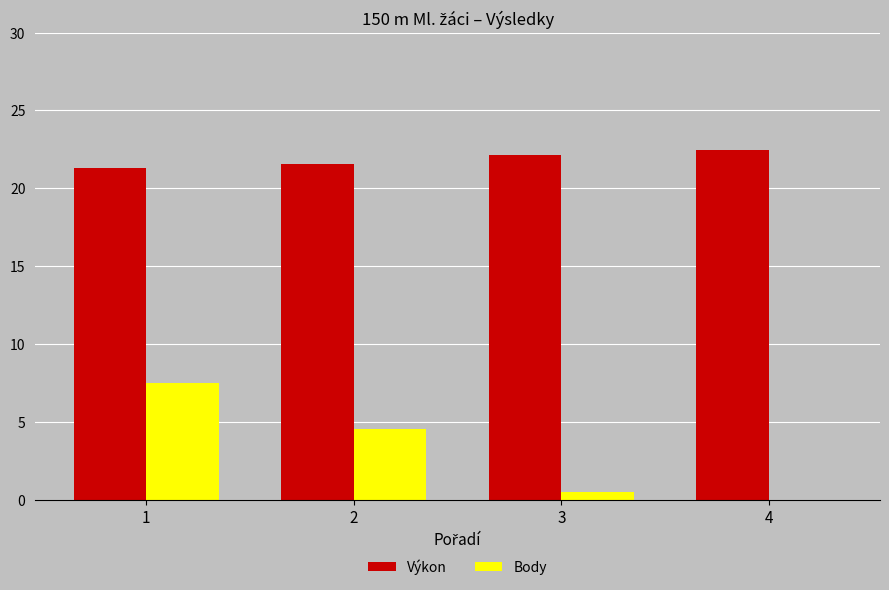

The value of Body at 2 is 8.0. True or false?

False